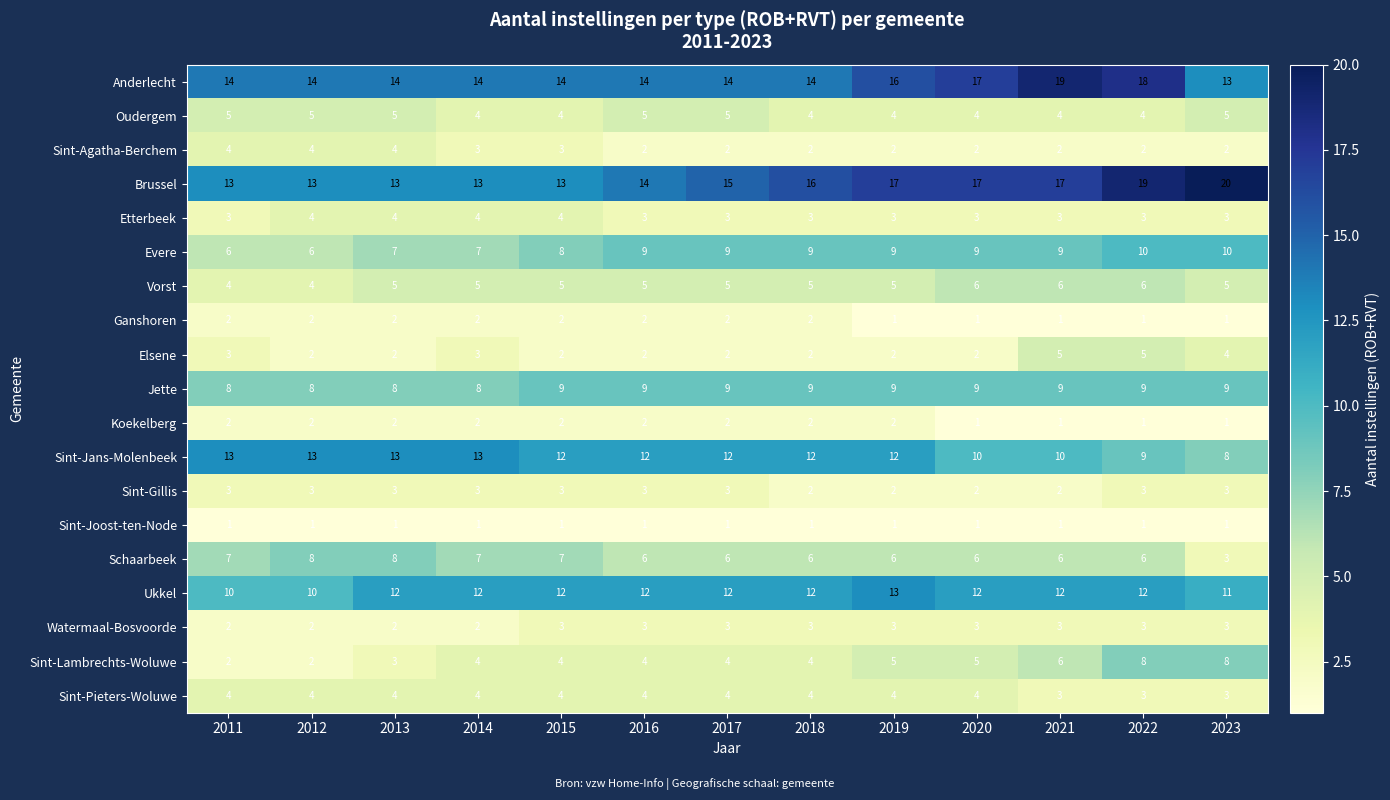

Is it true that Koekelberg equals 0 at 2020?

False